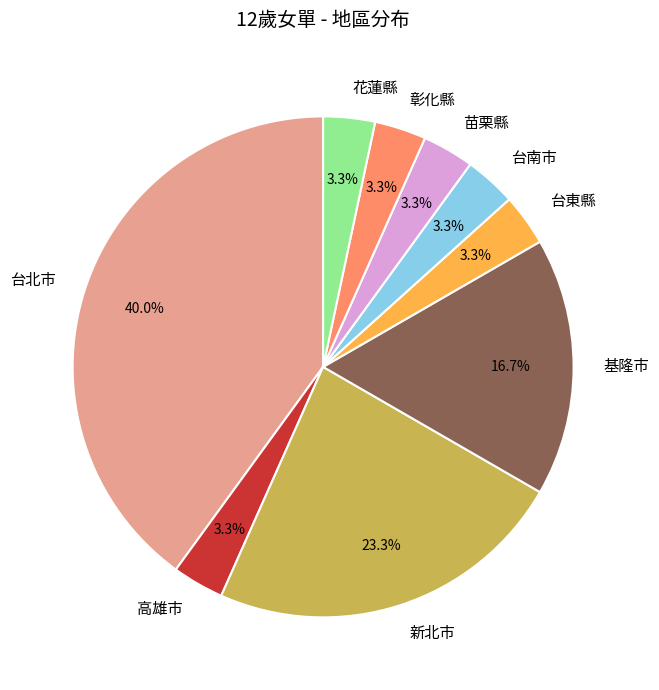

Is there any slice that represents more than half of the pie?

No